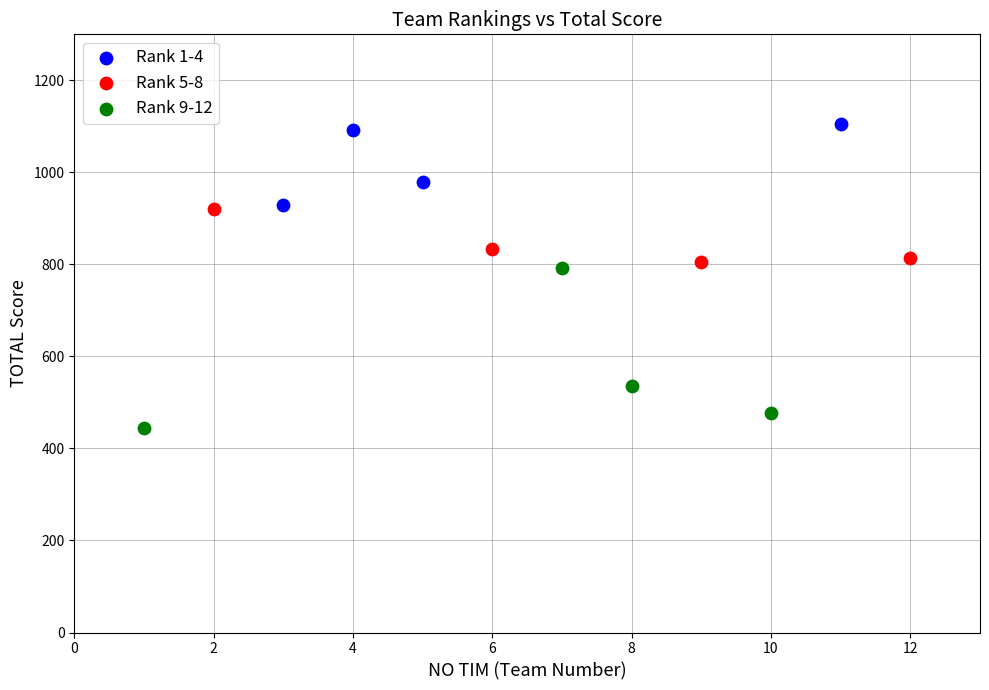

What are all the series names shown in the legend?

Rank 1-4, Rank 5-8, Rank 9-12